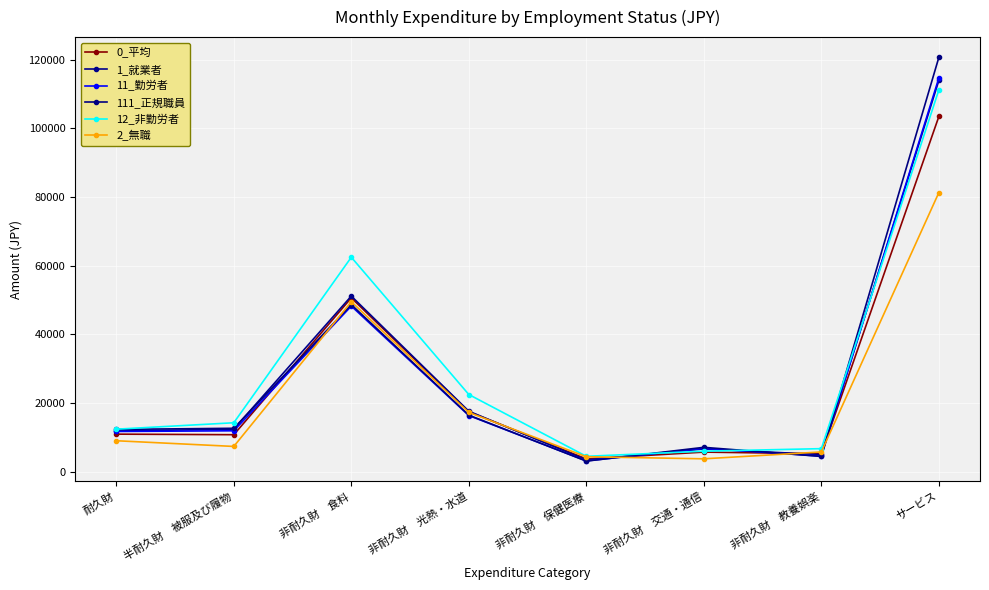

At which label does 12_非勤労者 reach its minimum?

非耐久財　保健医療